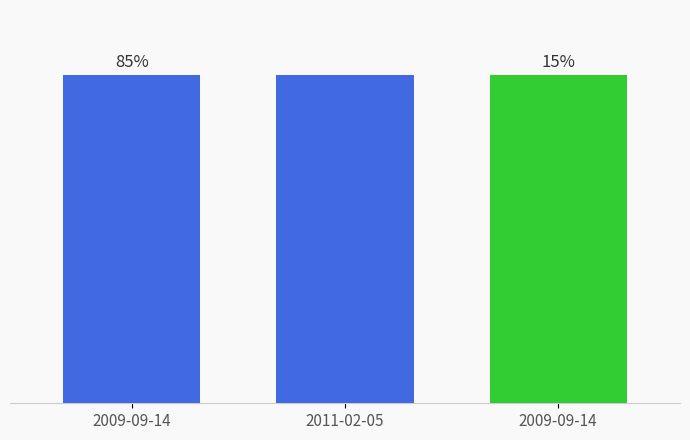

How many categories are shown in the chart?

3